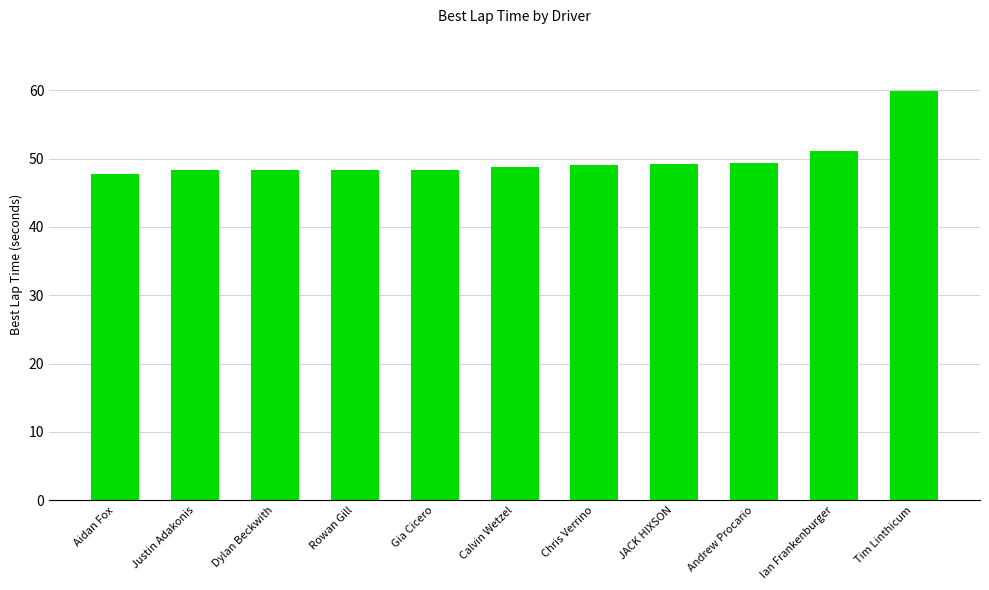

What is the change in value from Justin Adakonis to Tim Linthicum?

+11.6